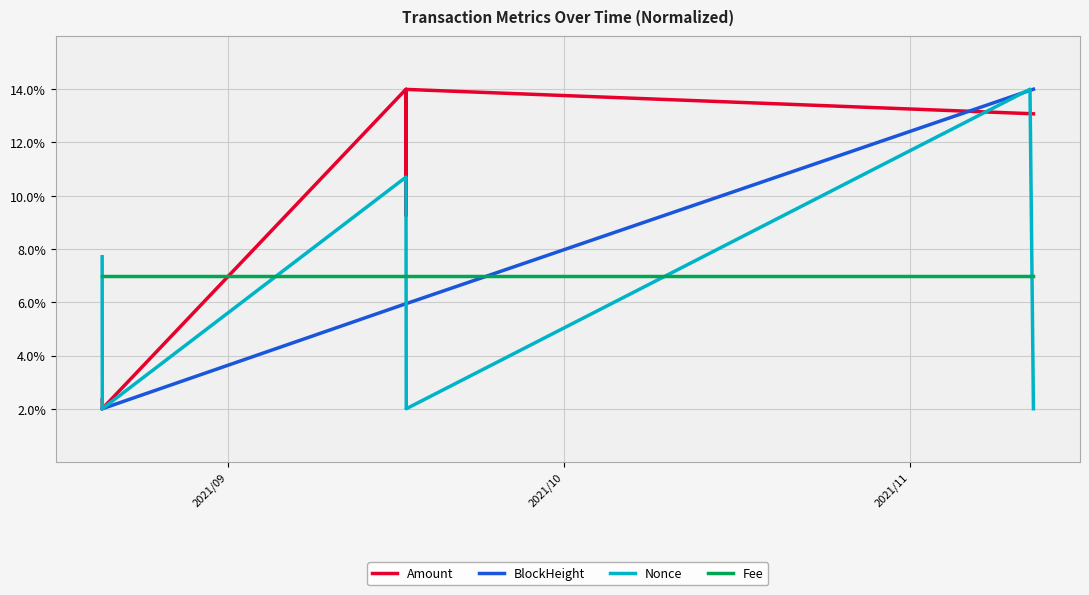

In Amount, how many points are higher than both neighbors (excluding endpoints)?

2